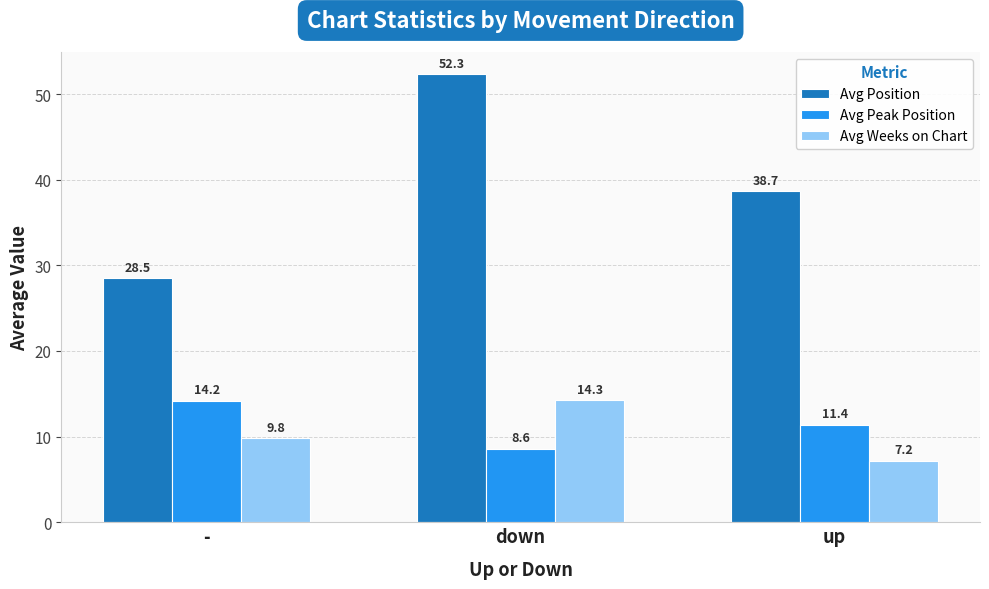

What is the difference between the maximum and minimum values in the Avg Position series?

23.8